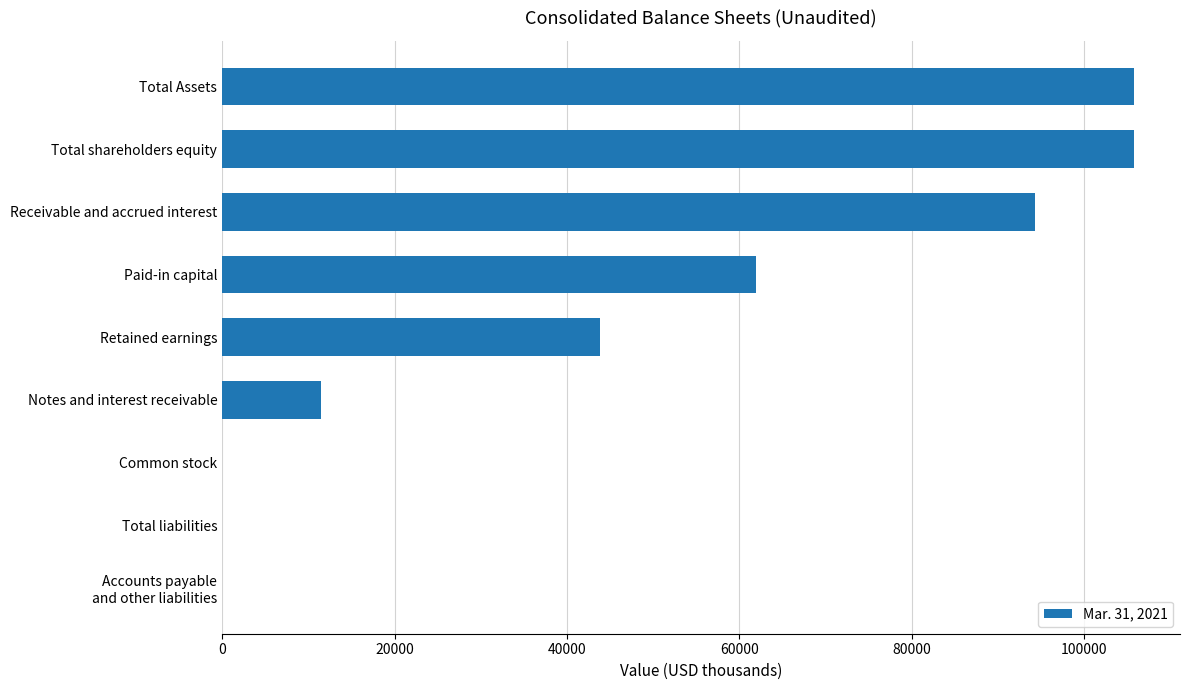

Approximately how many times larger is the value at Receivable and accrued interest compared to Paid-in capital?

1.5